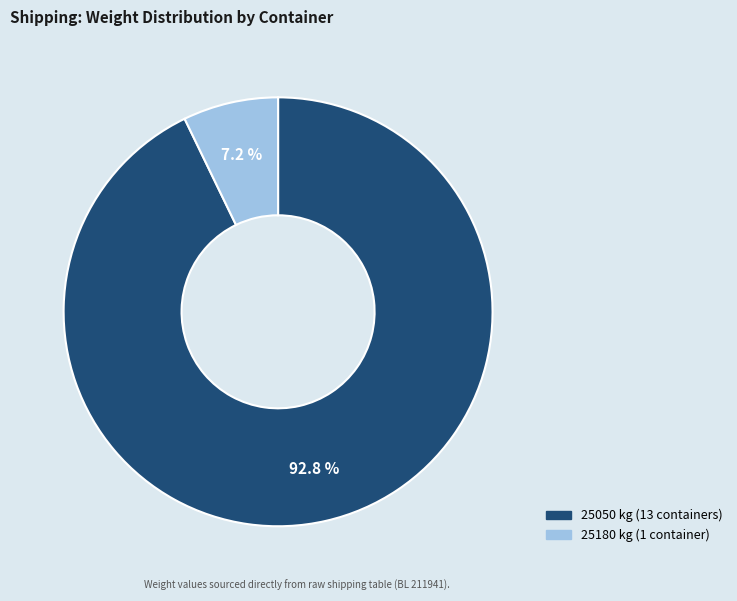

Is there any slice that represents more than half of the pie?

Yes